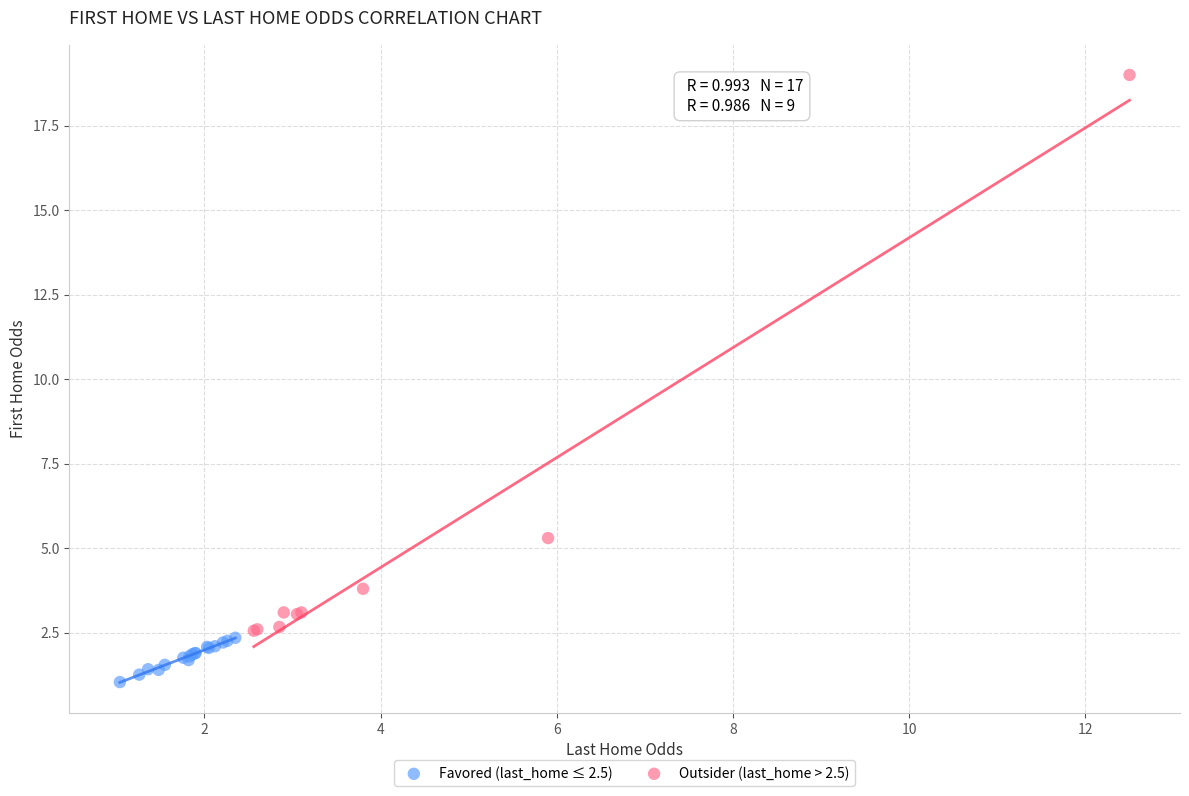

Which series contains the highest Y value?

Outsider (last_home > 2.5)